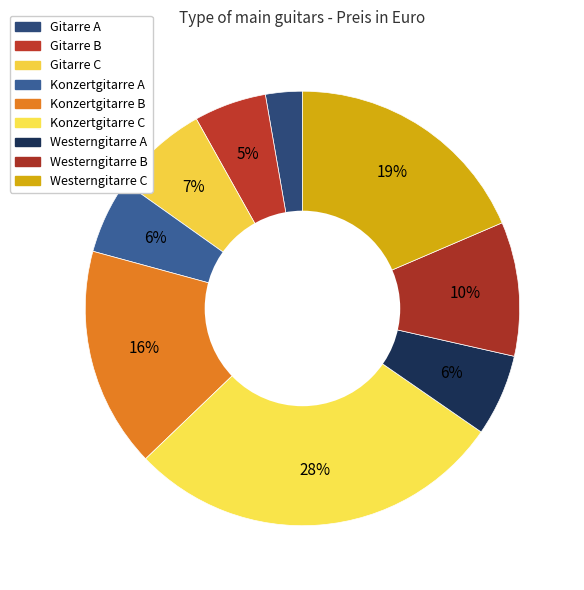

Count the number of slices in the pie.

9